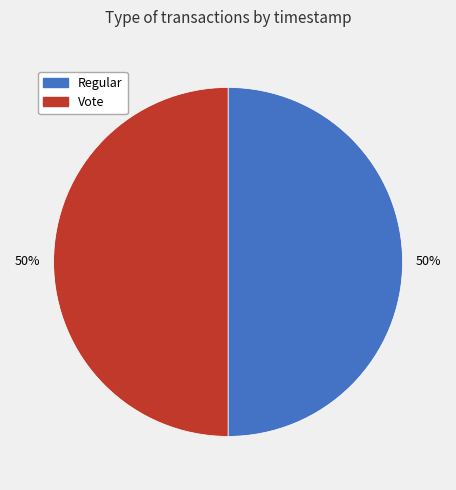

To the nearest percent, what is the average slice percentage?

50%